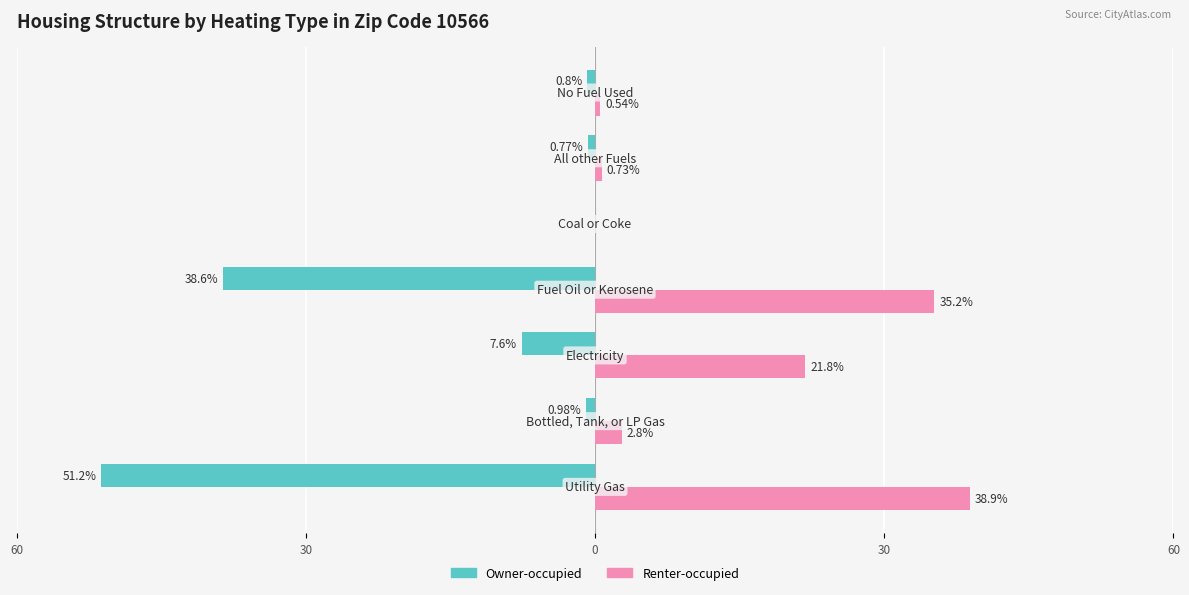

What are all the series names shown in the legend?

Owner-occupied, Renter-occupied